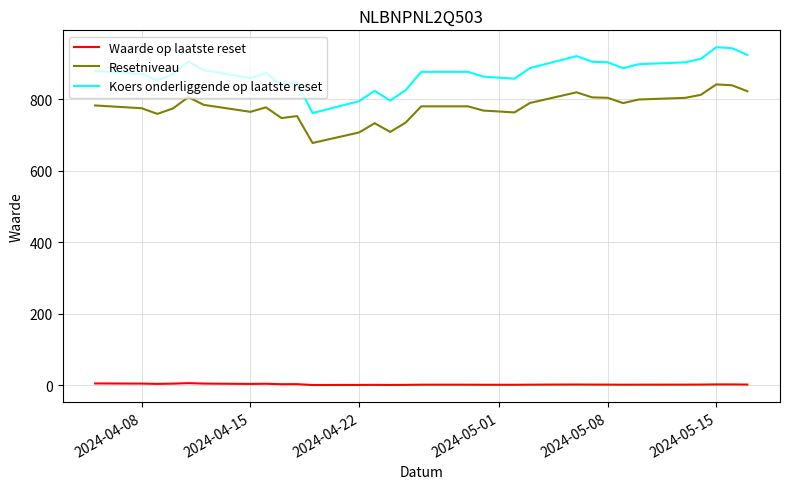

What are all the series names shown in the legend?

Waarde op laatste reset, Resetniveau, Koers onderliggende op laatste reset